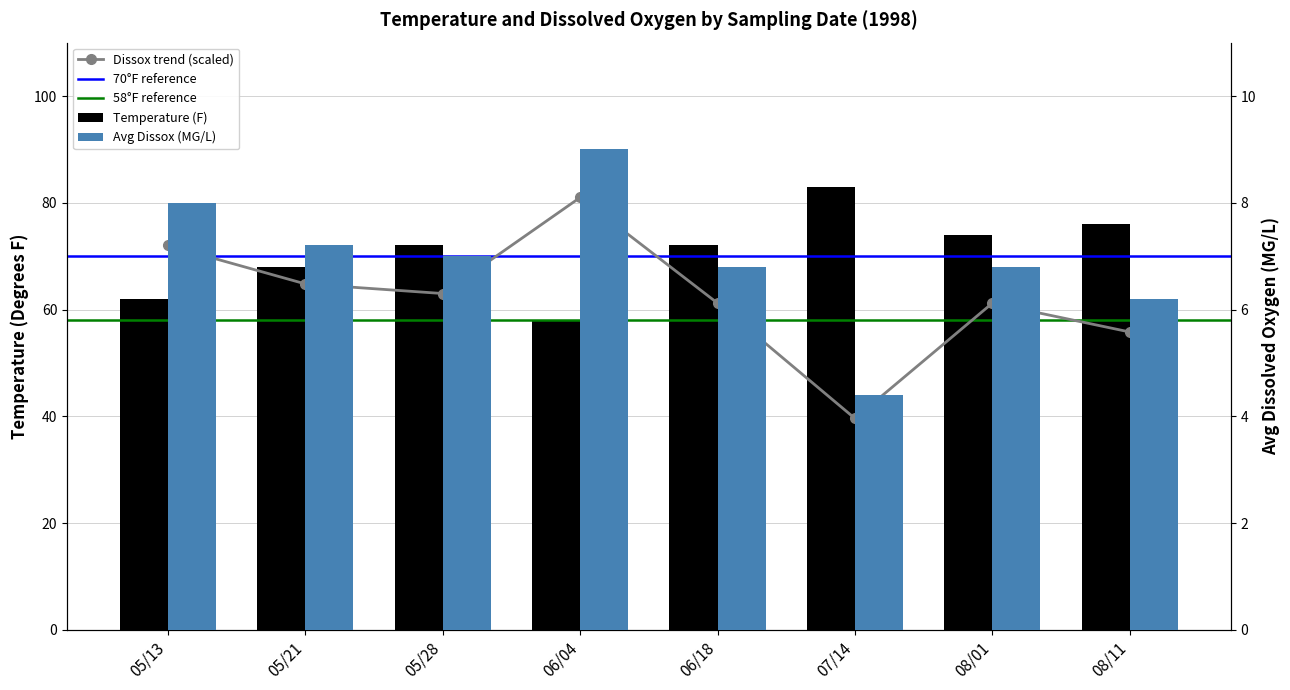

What is the difference between the Avg Dissox (MG/L) values at 06/04 and 05/21?

16.2